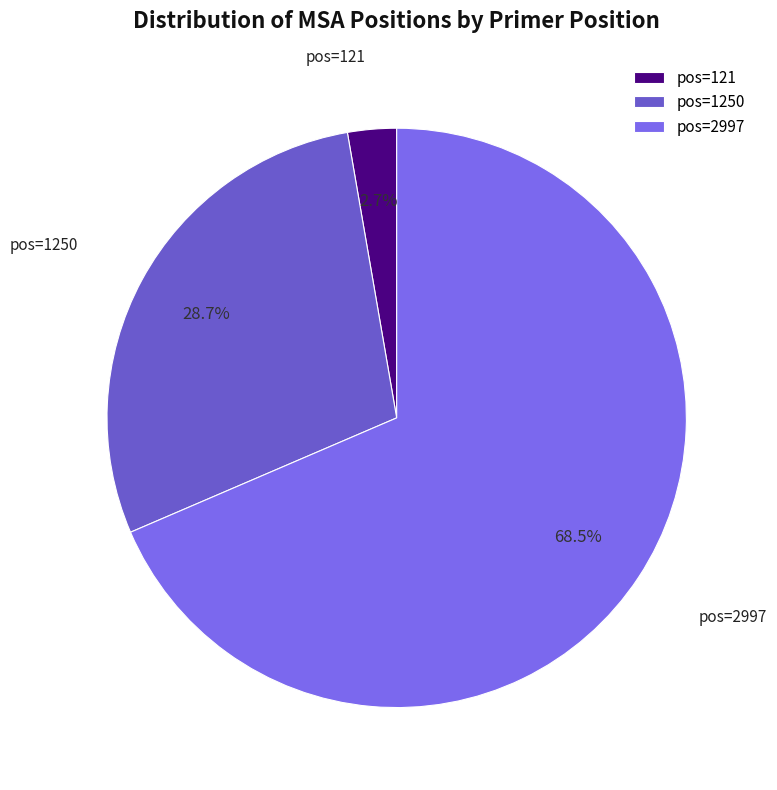

Is there any slice that represents more than half of the pie?

Yes